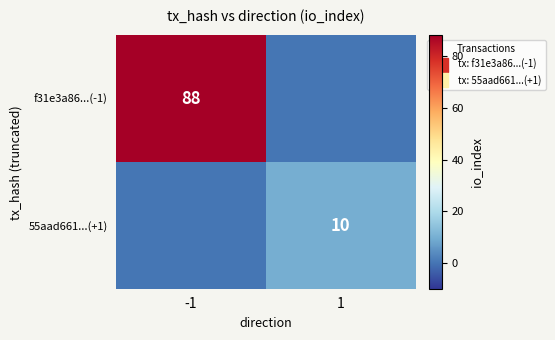

Which category has the highest value in the f31e3a86...(-1) series?

-1